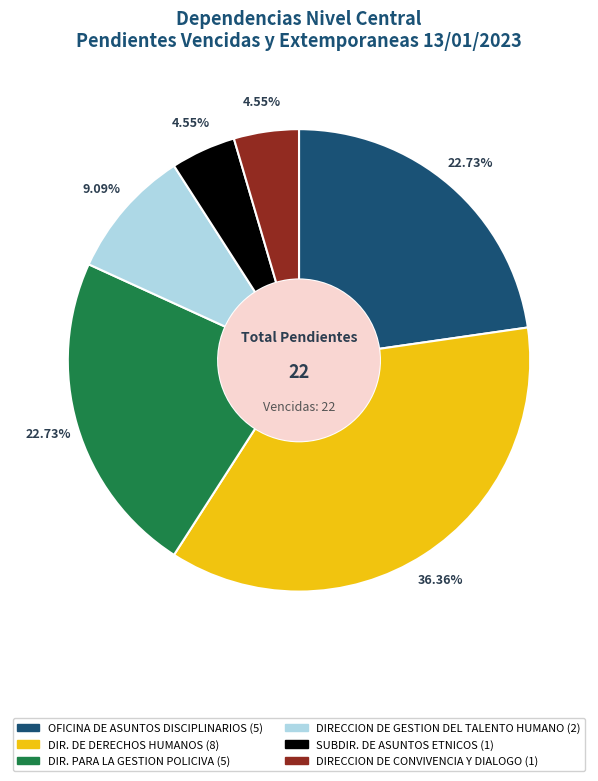

Is there any slice that represents more than half of the pie?

No